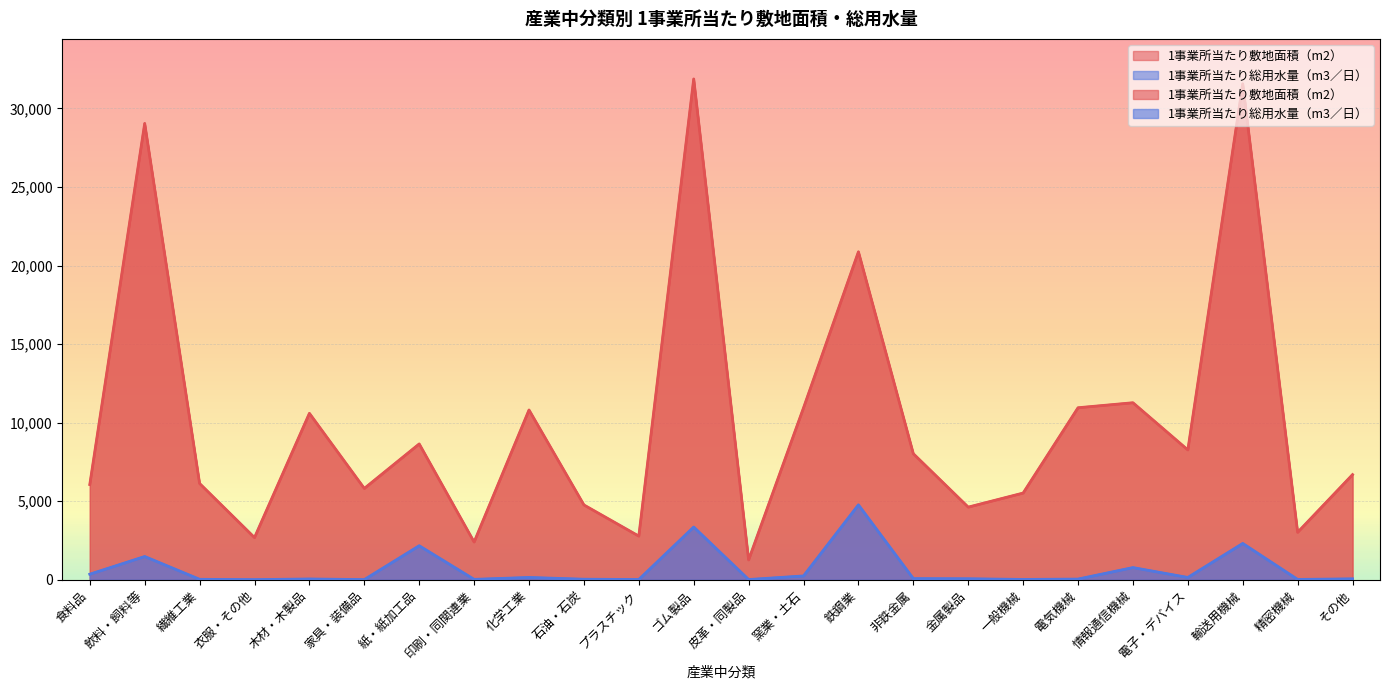

What is the difference between the second highest and minimum values in the 1事業所当たり敷地面積（m2） series?

30305.9